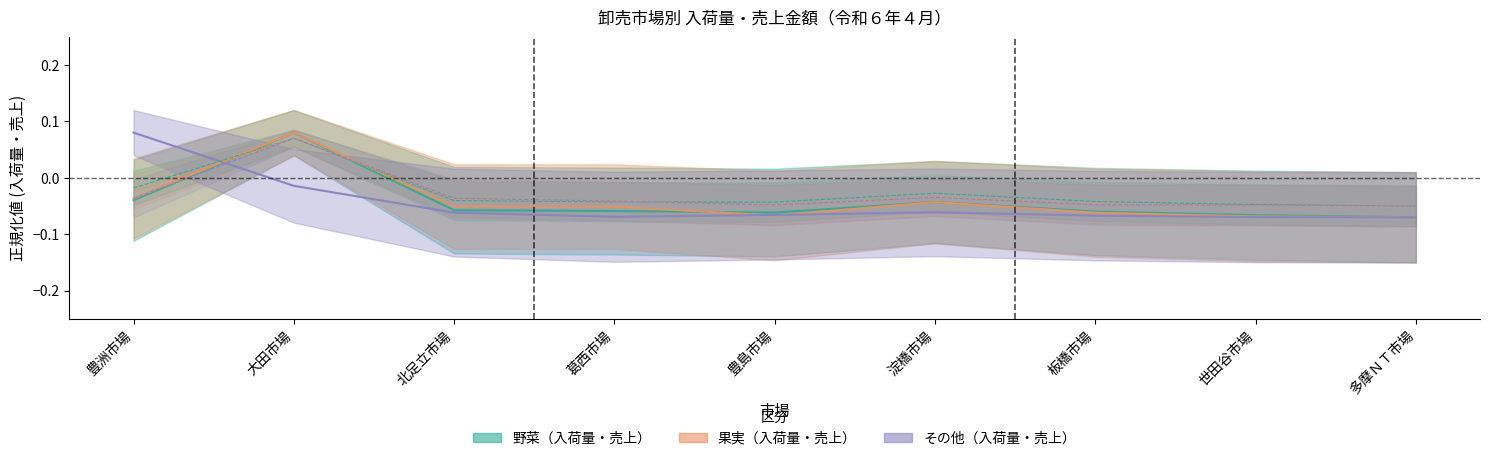

At how many categories does at least one series exceed 0?

2